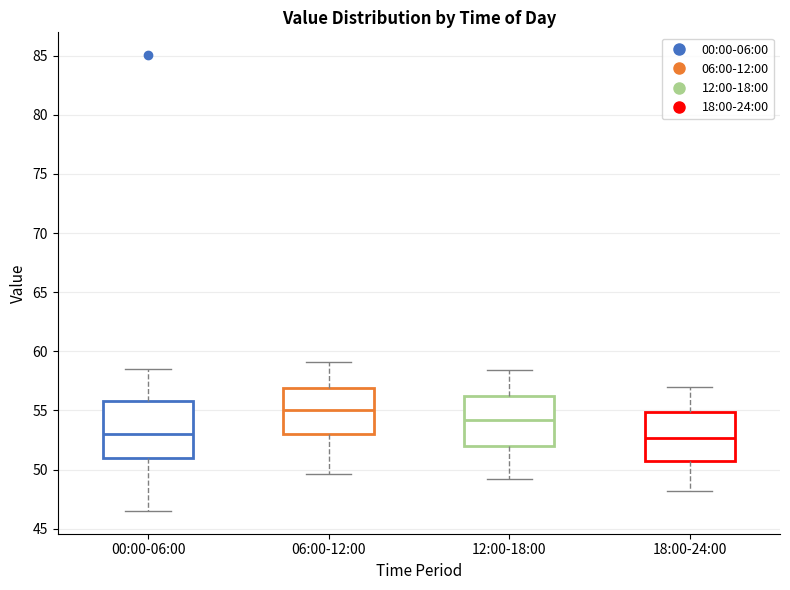

Reading left to right, read every box against the y-axis: the position of its median line, the range the box covers, and the ends of its whiskers. The values are not printed on the chart, so give them approximately, as read against the axis.

00:00-06:00: median 53.0, box 51.0 to 56.0, whiskers 46.5 to 58.5
06:00-12:00: median 55.0, box 53.0 to 57.0, whiskers 49.5 to 59.0
12:00-18:00: median 54.0, box 52.0 to 56.0, whiskers 49.0 to 58.5
18:00-24:00: median 52.5, box 50.5 to 55.0, whiskers 48.0 to 57.0